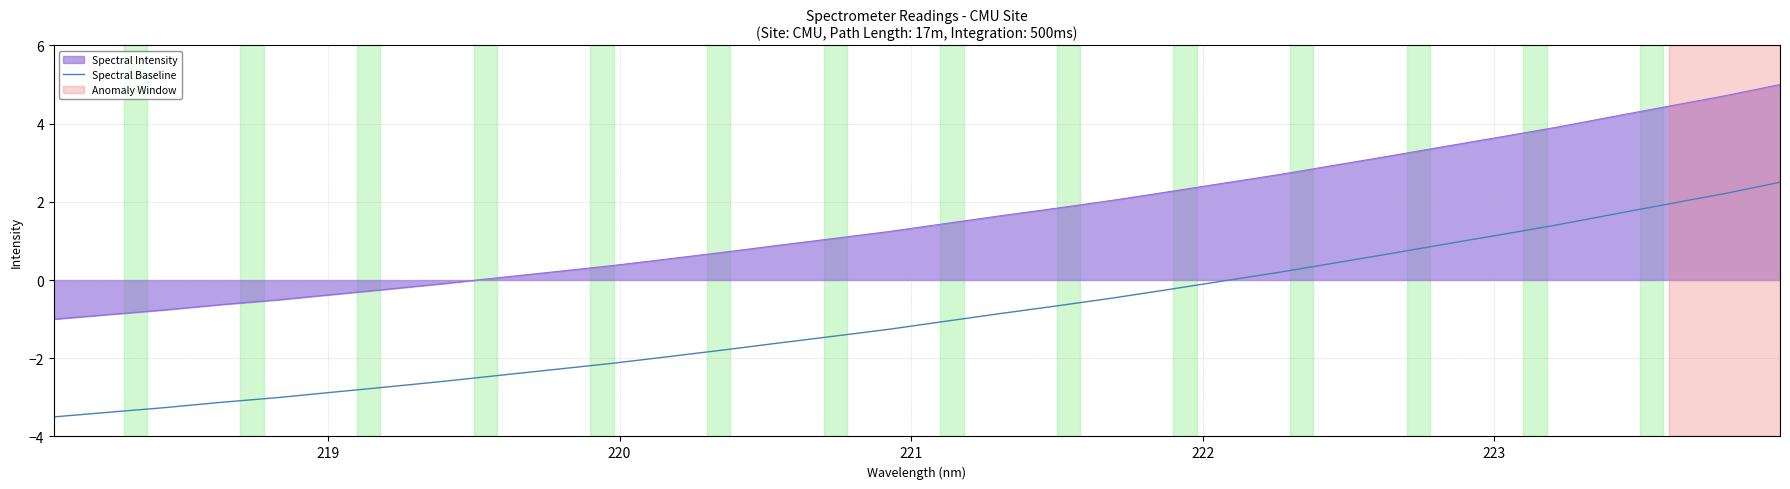

List the series in order of their peak value, lowest first.

Spectral Baseline, Spectral Intensity